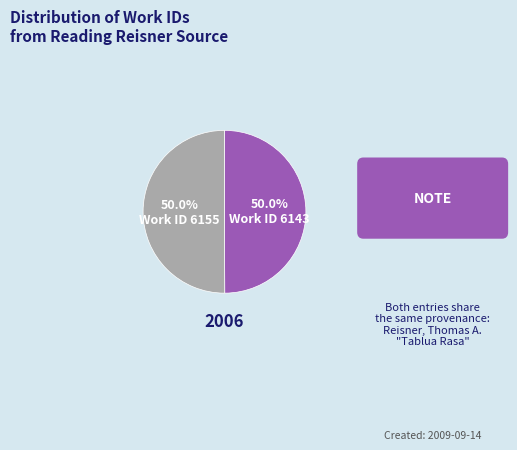

What percentage is the Work ID 6155 slice, to the nearest percent?

50%